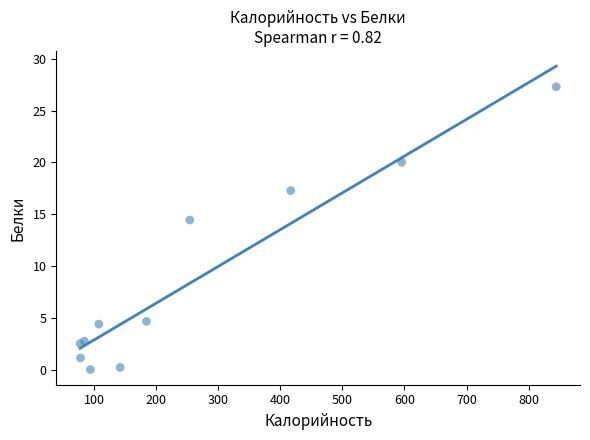

What Y value in the scatter plot is closest to 13?

14.4